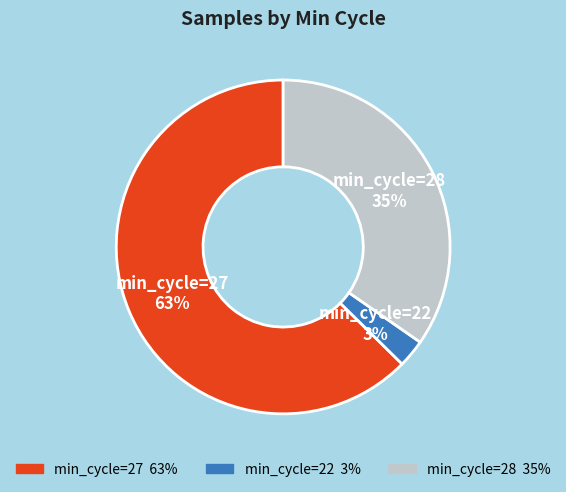

Does any single category account for the majority?

Yes